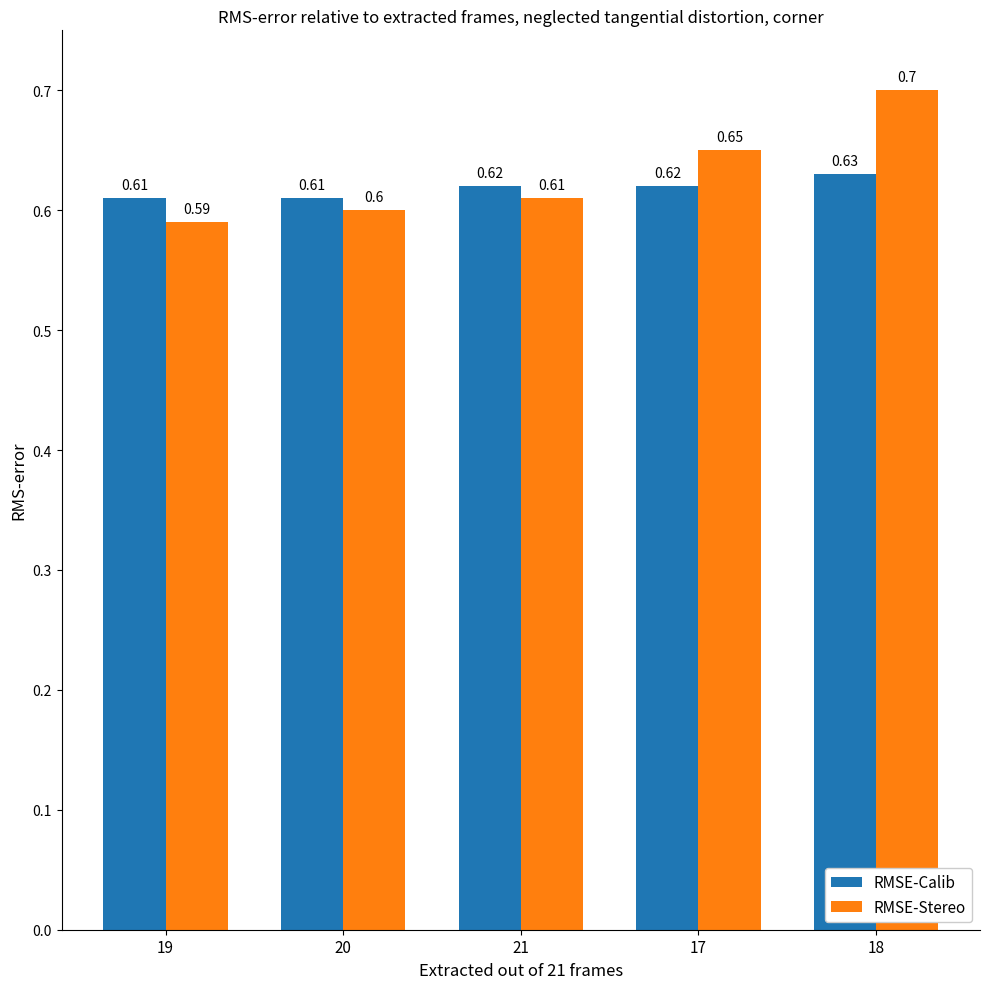

What are all the series names shown in the legend?

RMSE-Calib, RMSE-Stereo